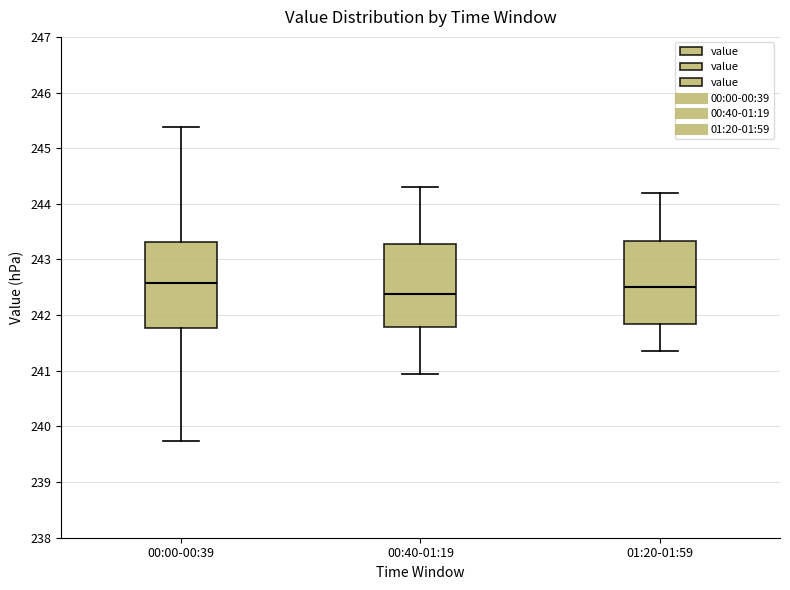

Where does the upper whisker of the box for 01:20-01:59 end on the y-axis? The values are not printed on the chart, so give them approximately, as read against the axis.

244.2